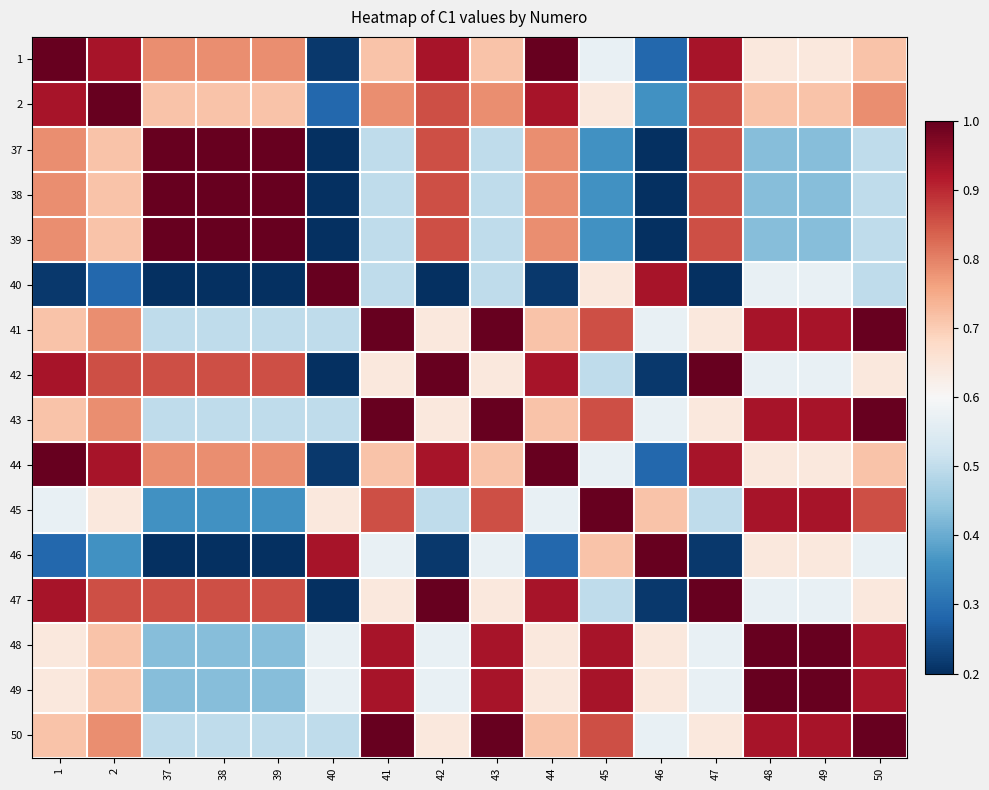

Between 49 and 48, which is larger?

49